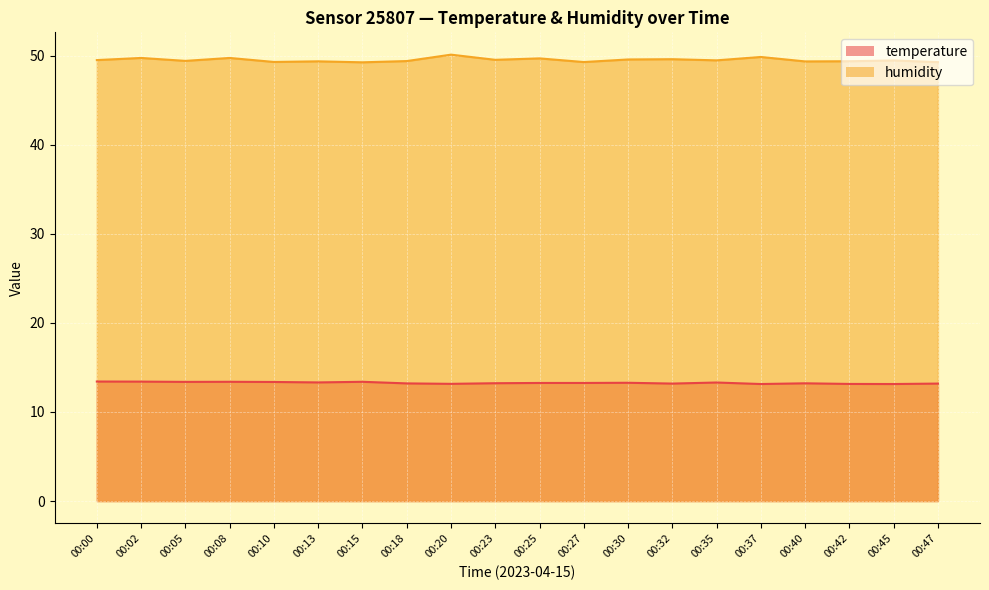

Between 00:02 and 00:08, which series saw the biggest shift?

temperature